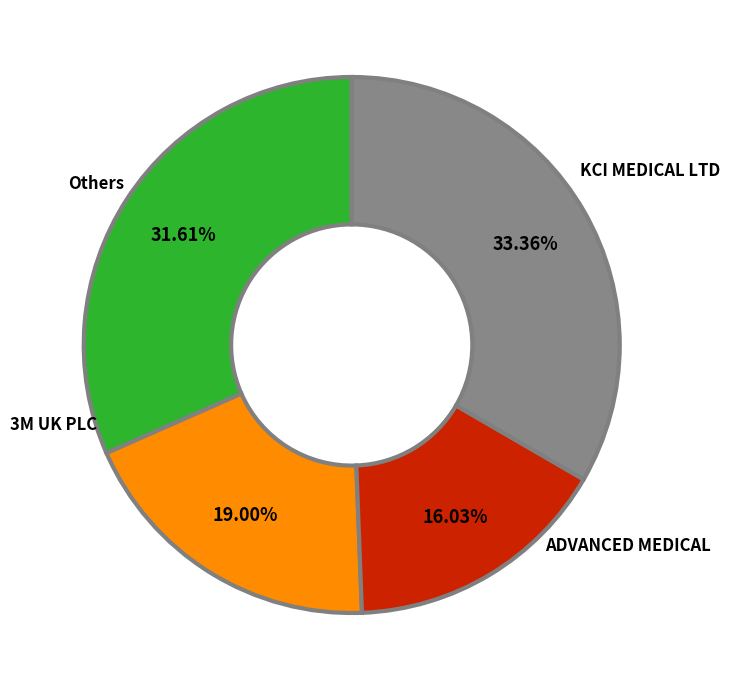

How many segments does this pie chart have?

4